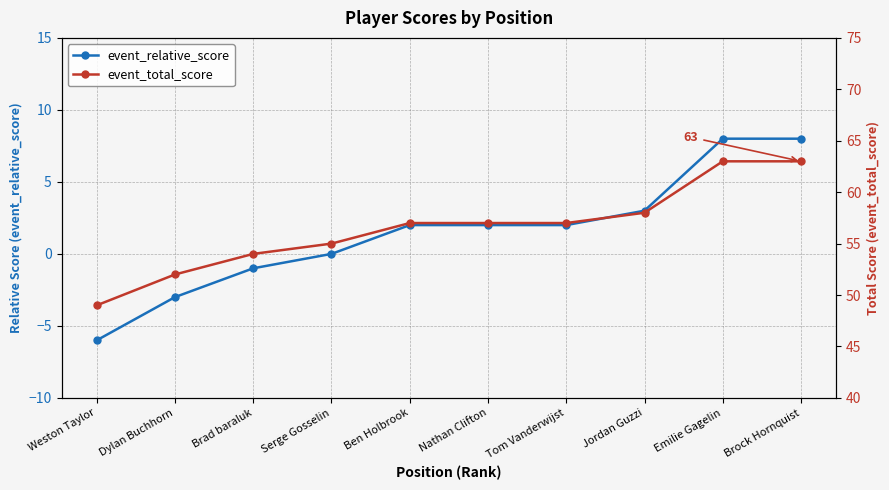

Is the value of event_relative_score at Brock Hornquist greater than the value of event_total_score at Nathan Clifton?

No